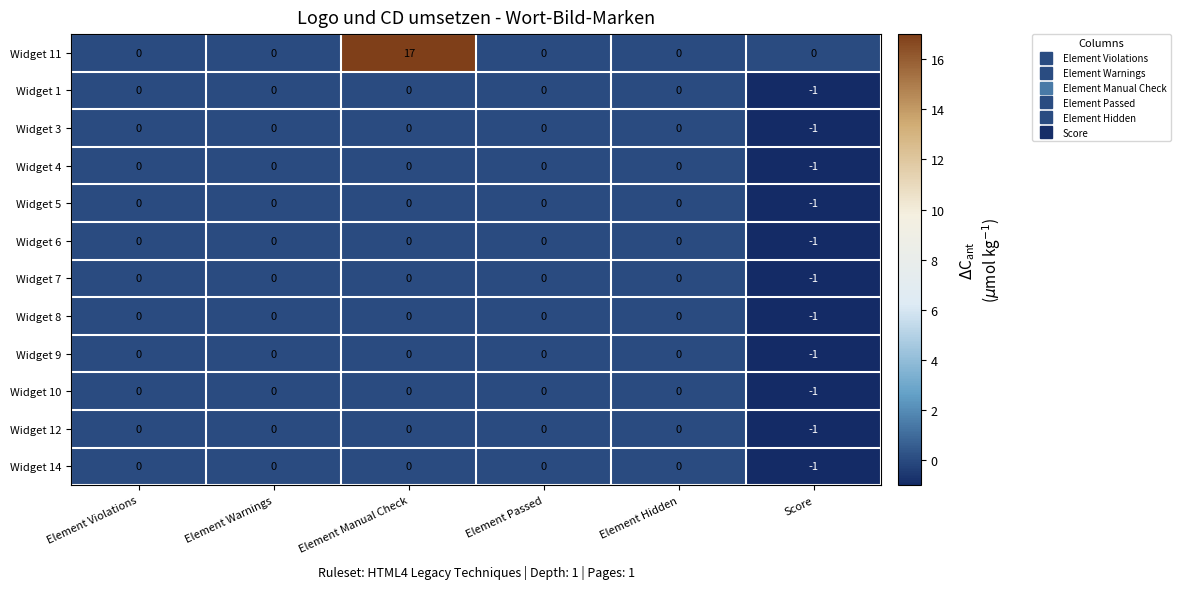

How many series are shown in this chart?

12